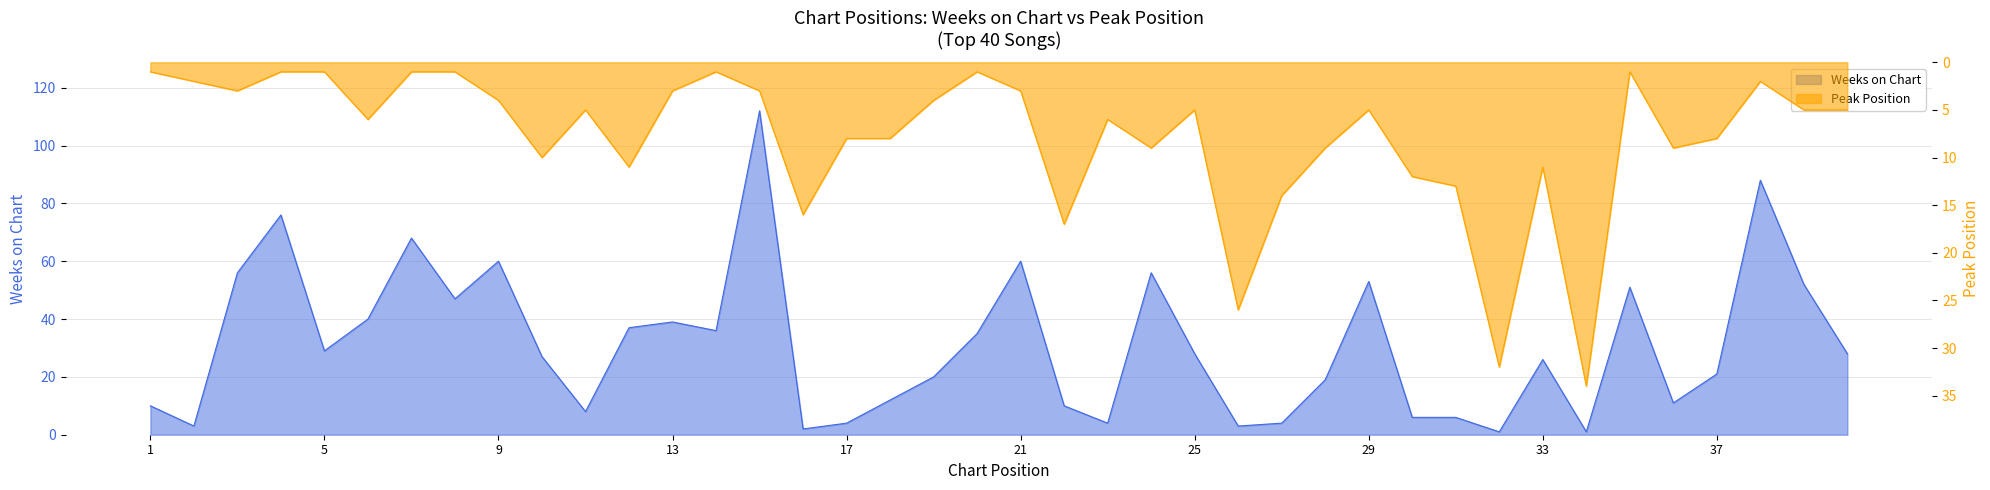

True or false: Weeks on Chart has more than 1 points higher than both neighbors.

True